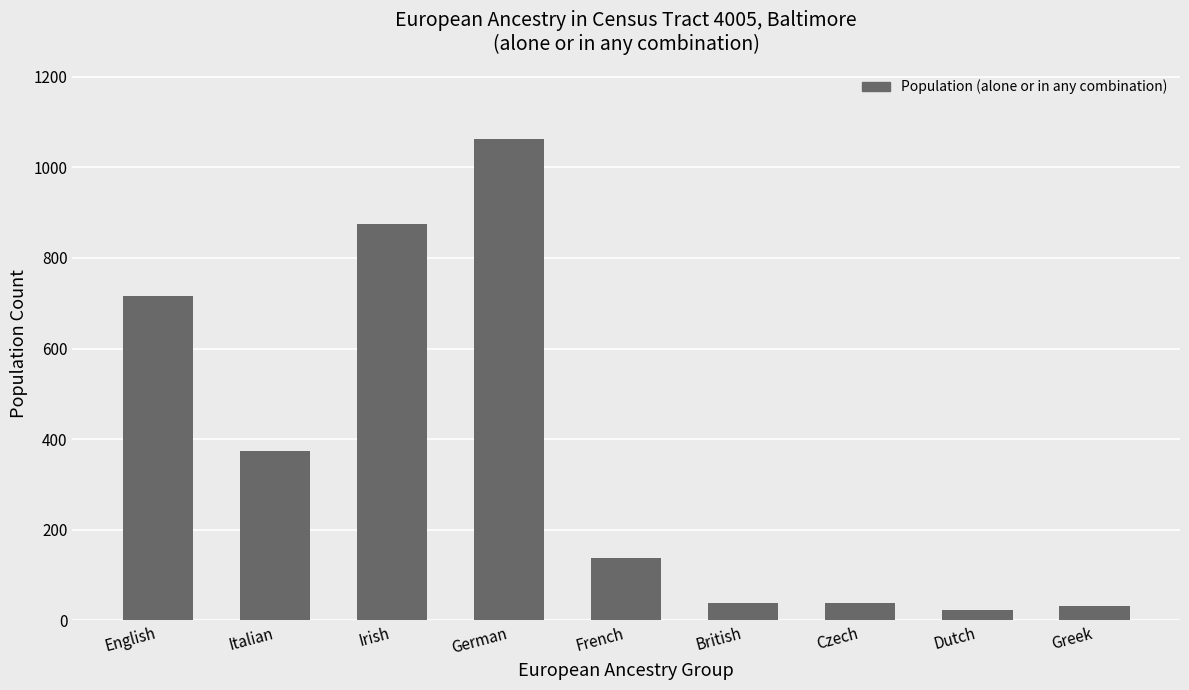

What is the label of the 8th bar from the left?

Dutch